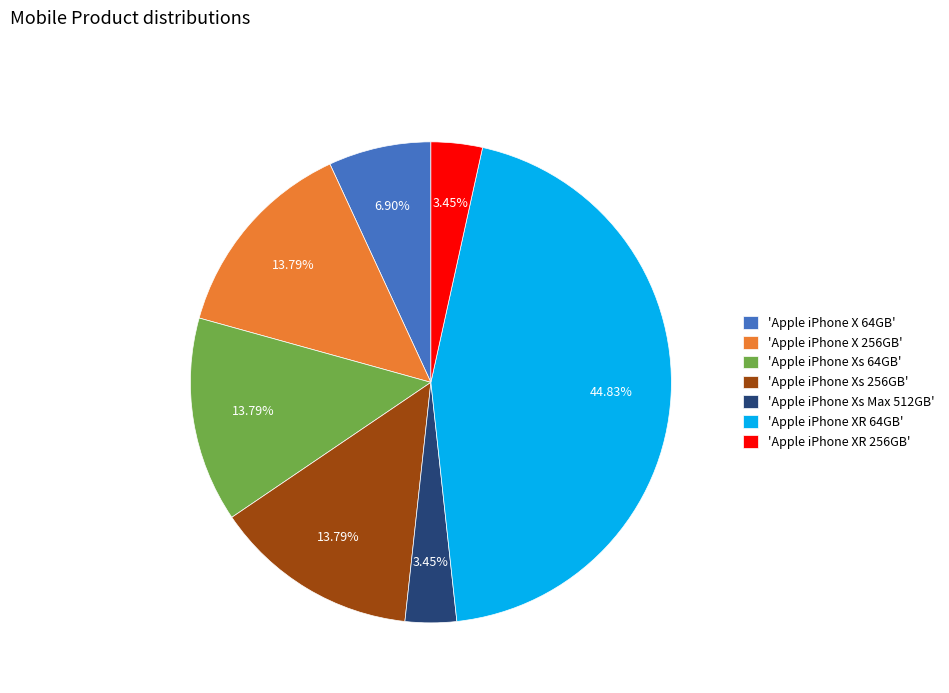

Between 'Apple iPhone XR 256GB' and 'Apple iPhone XR 64GB', which is larger?

'Apple iPhone XR 64GB'